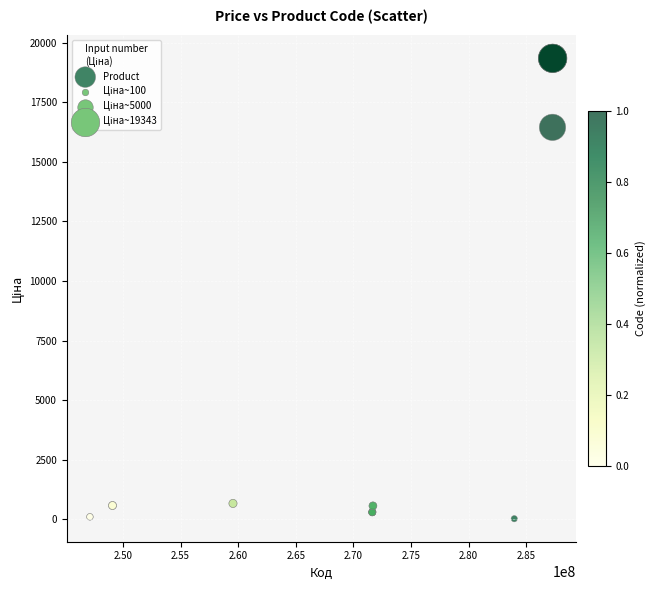

What Y value in the scatter plot is closest to 9687?

16448.2